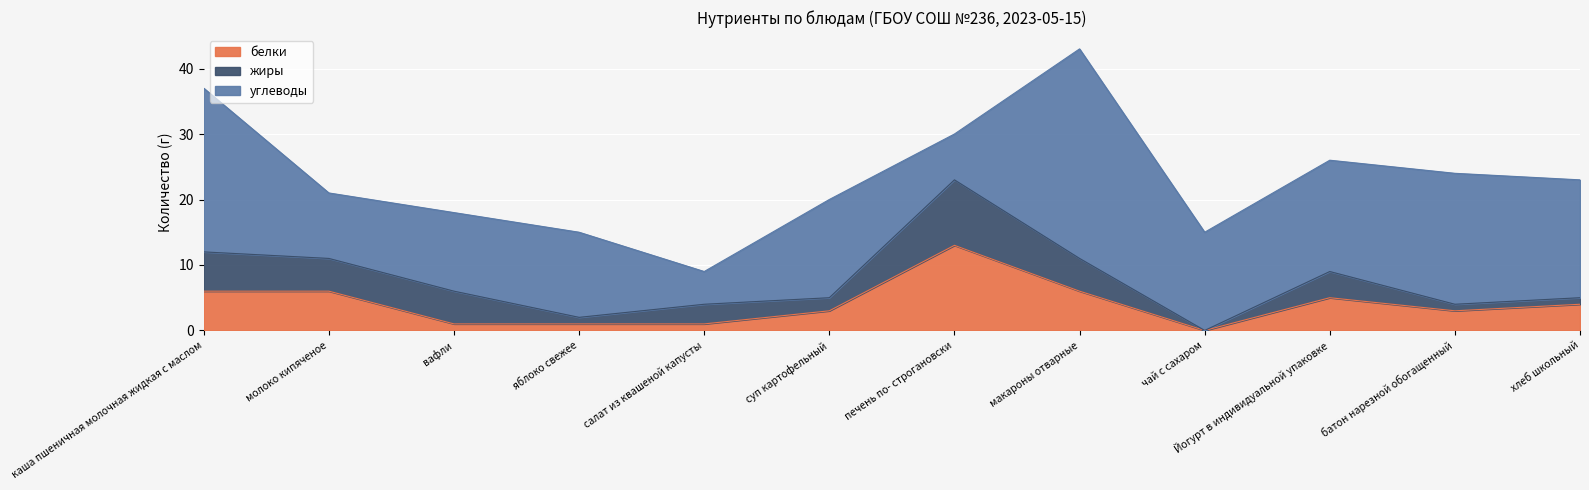

What is the value of the белки point at the 11th from the left?

3